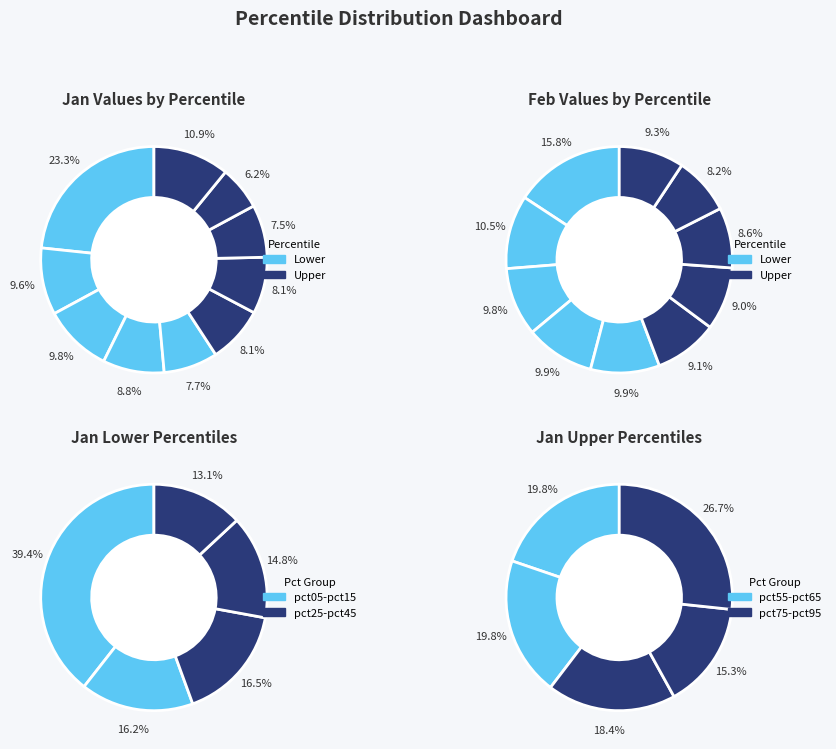

Which series has the widest spread of values?

values_jan